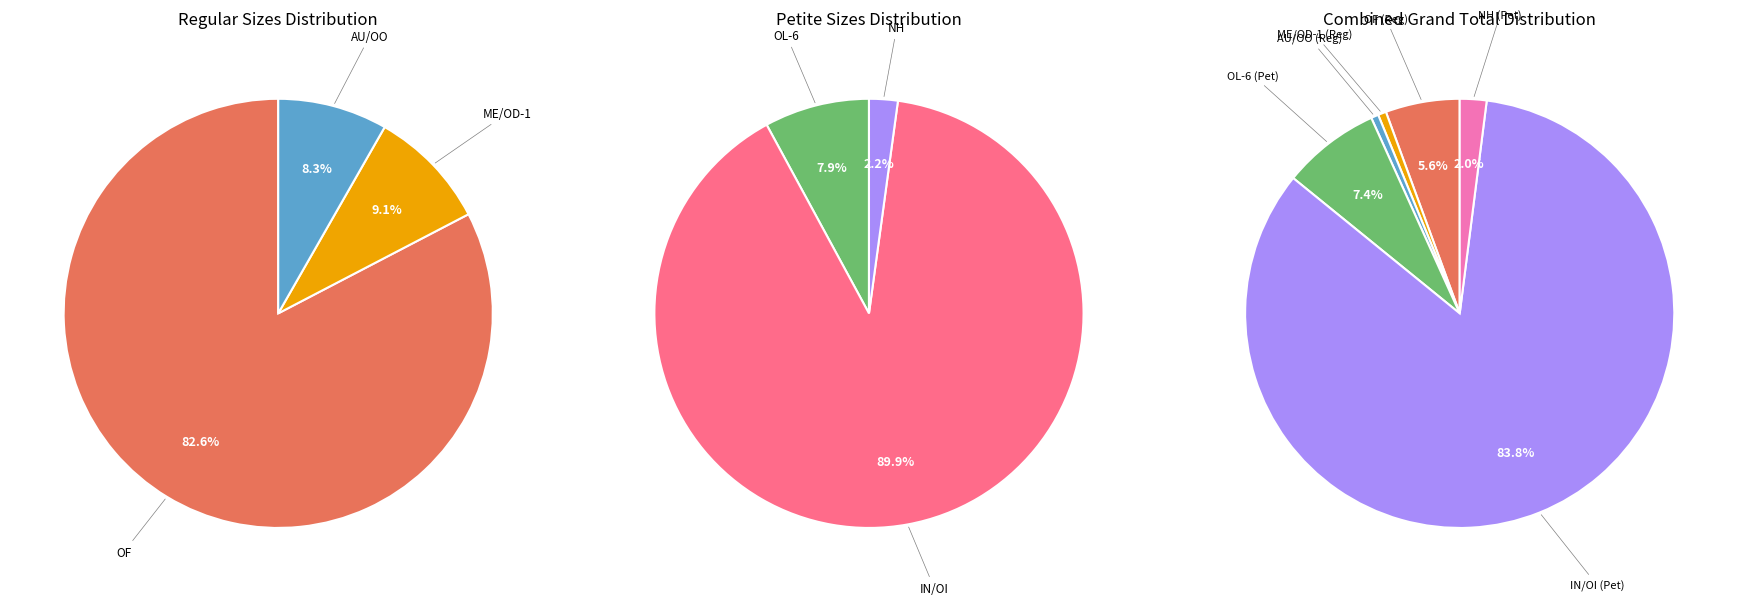

What is the majority slice?

OF